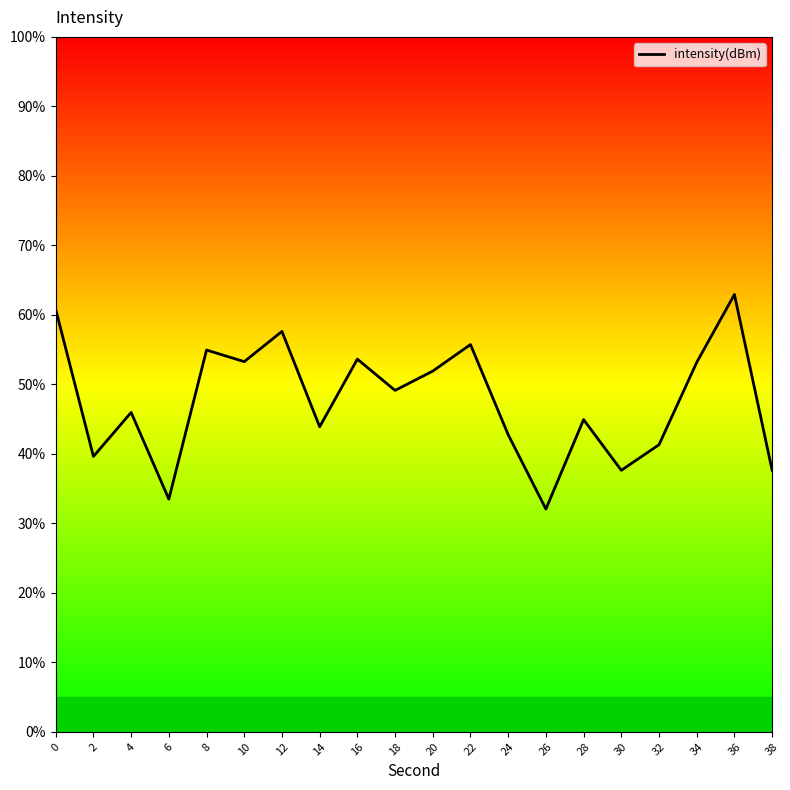

What is the approximate value at 20?

51.9